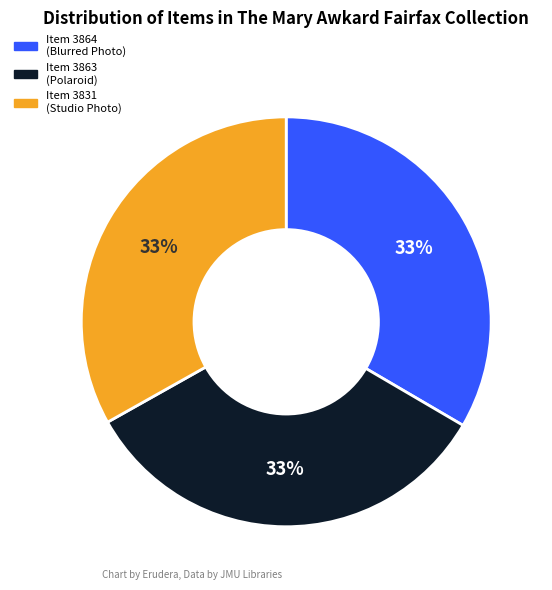

How many slices are in this pie chart?

3